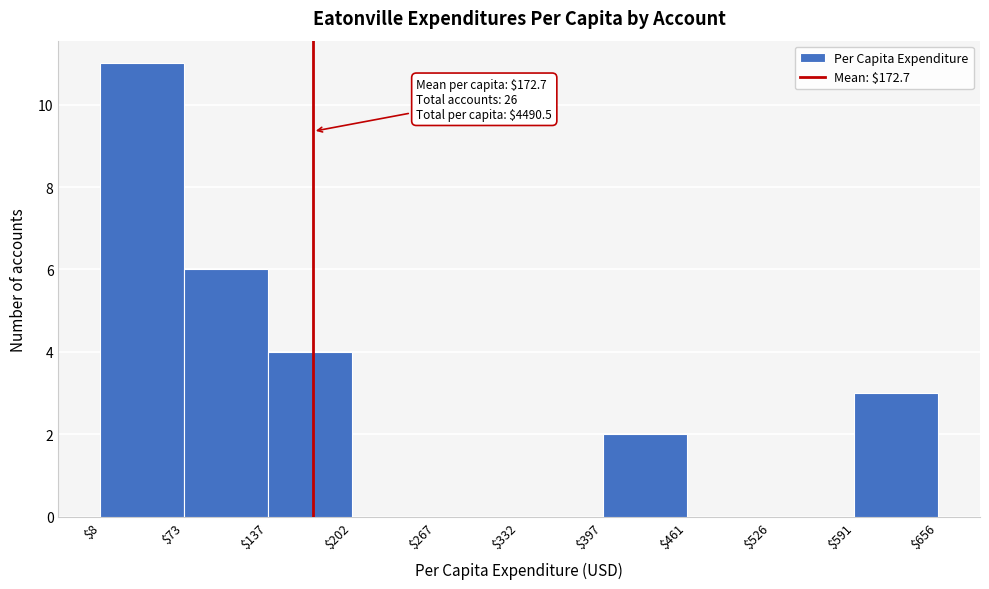

Which range on the x-axis has the tallest bar?

$8 to $73